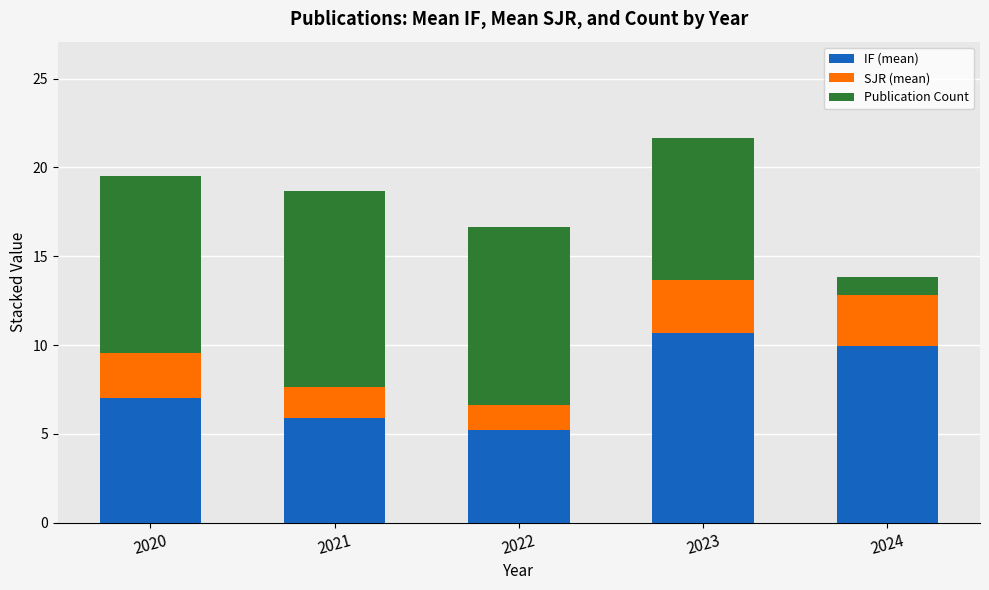

The value of IF (mean) at 2020 is 12.5. True or false?

False